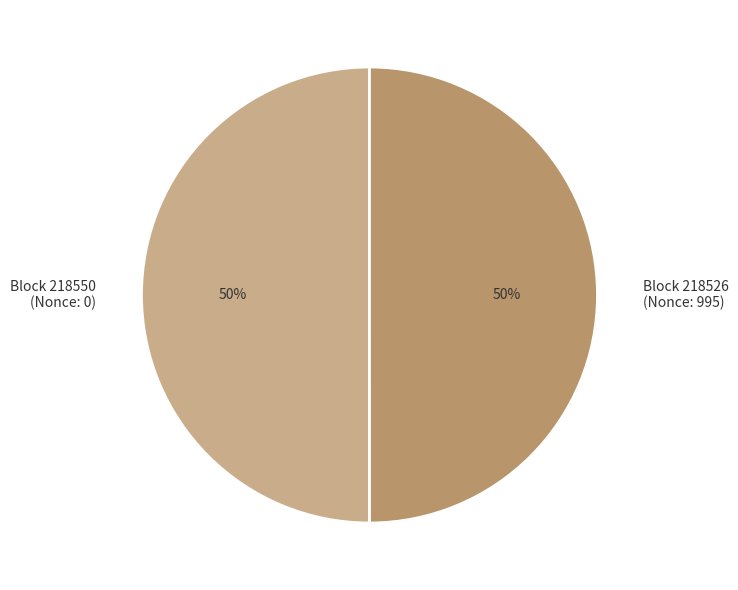

Count the number of slices in the pie.

2